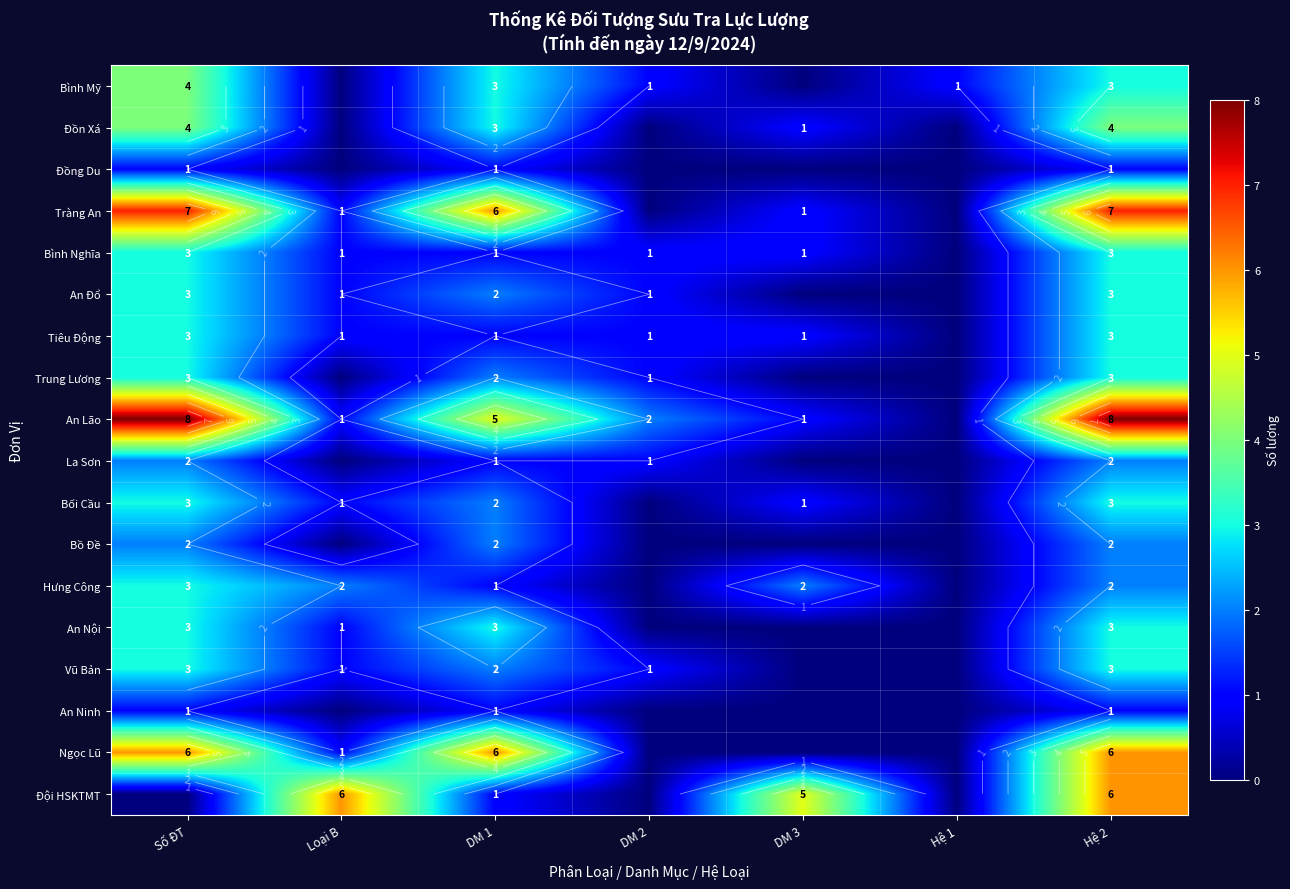

Which label corresponds to the largest value in the chart?

Số ĐT